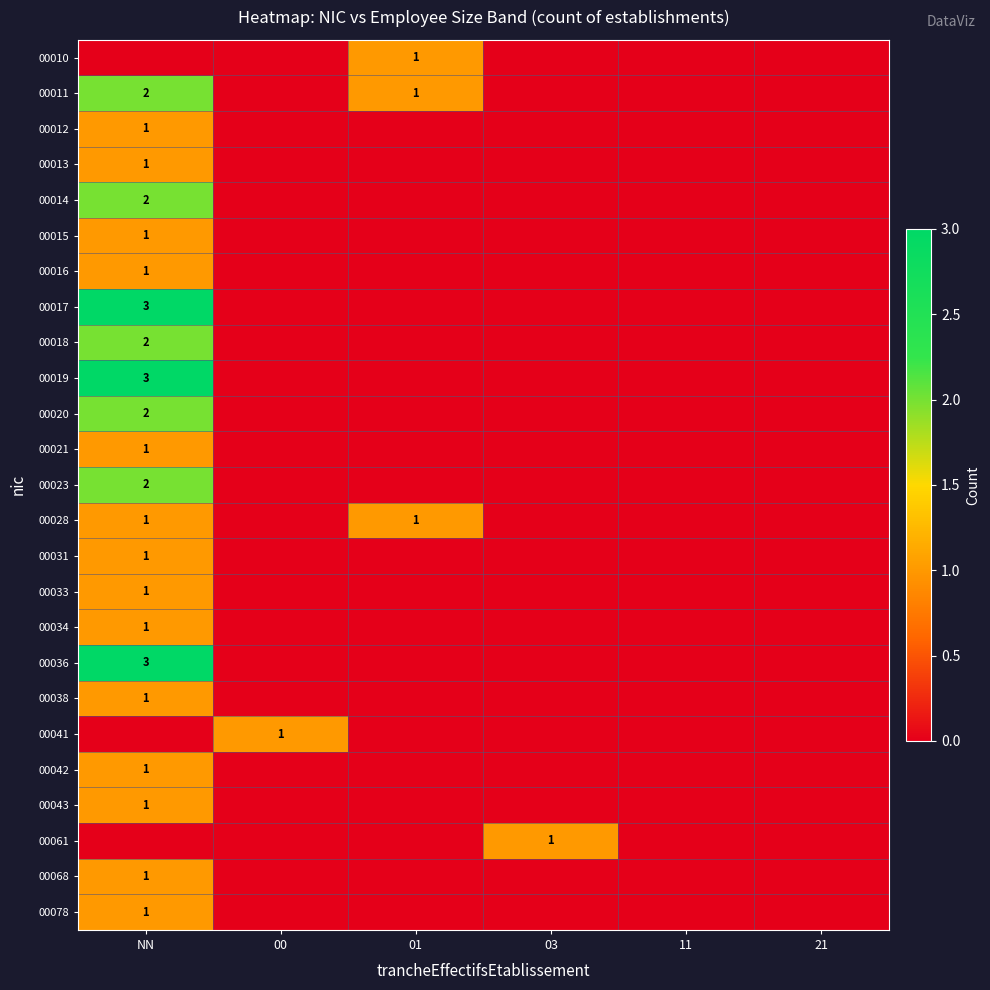

True or false: 00011 has a value of 1 at NN.

False